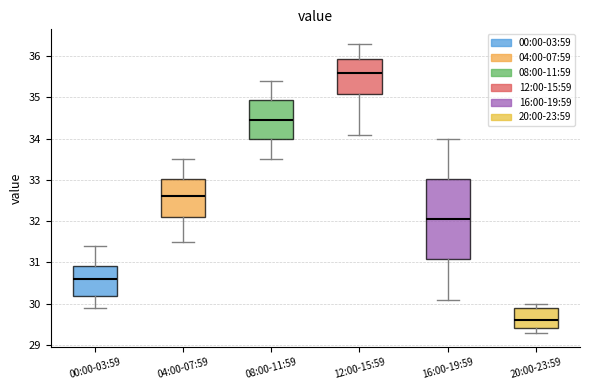

Reading left to right, transcribe this box plot: for each box, give where its median line is, the range the box spans, and where its two whiskers end, as read against the y-axis. The values are not printed on the chart, so give them approximately, as read against the axis.

00:00-03:59: median 30.6, box 30.2 to 30.9, whiskers 29.9 to 31.4
04:00-07:59: median 32.6, box 32.1 to 33.0, whiskers 31.5 to 33.5
08:00-11:59: median 34.5, box 34.0 to 34.9, whiskers 33.5 to 35.4
12:00-15:59: median 35.6, box 35.1 to 35.9, whiskers 34.1 to 36.3
16:00-19:59: median 32.1, box 31.1 to 33.0, whiskers 30.1 to 34.0
20:00-23:59: median 29.6, box 29.4 to 29.9, whiskers 29.3 to 30.0